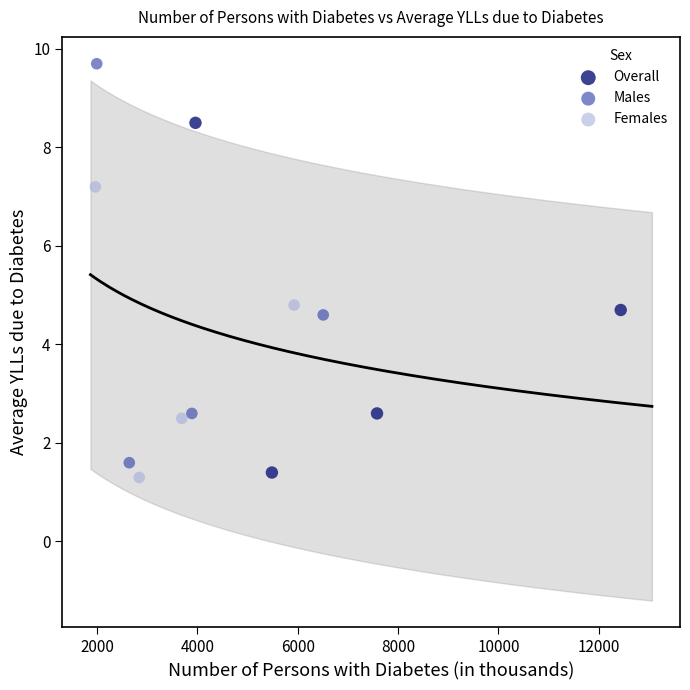

Which series has the widest spread of Y values?

Males